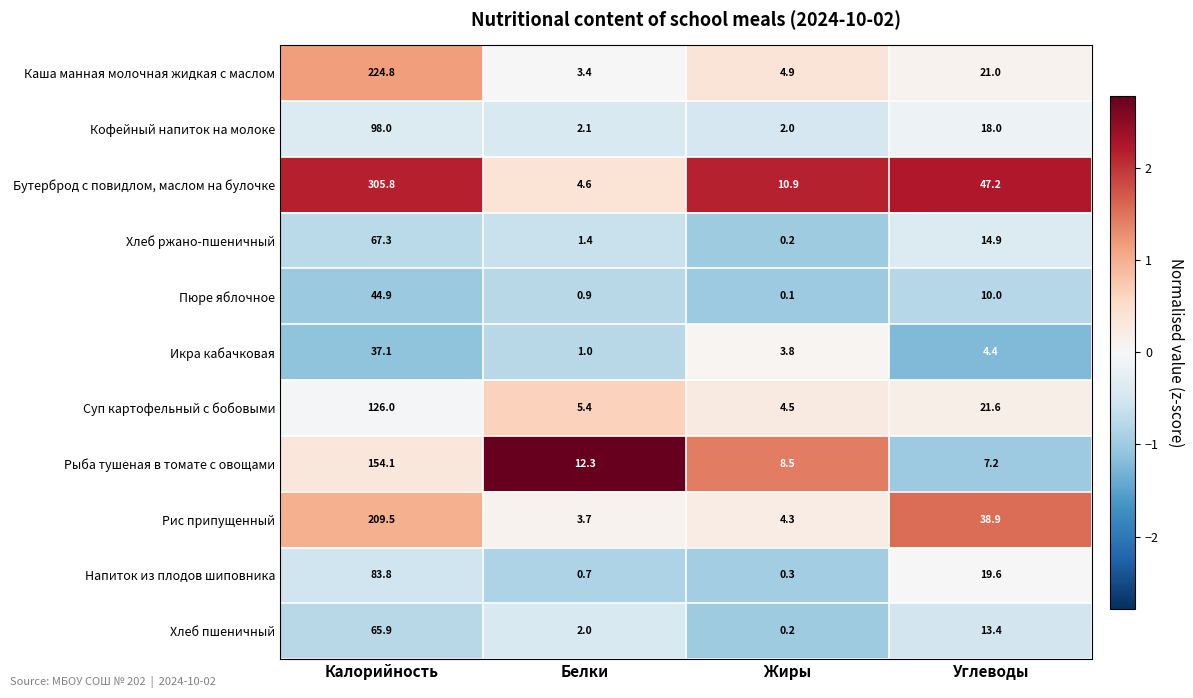

What is the difference between the highest and lowest values at Белки?

11.6